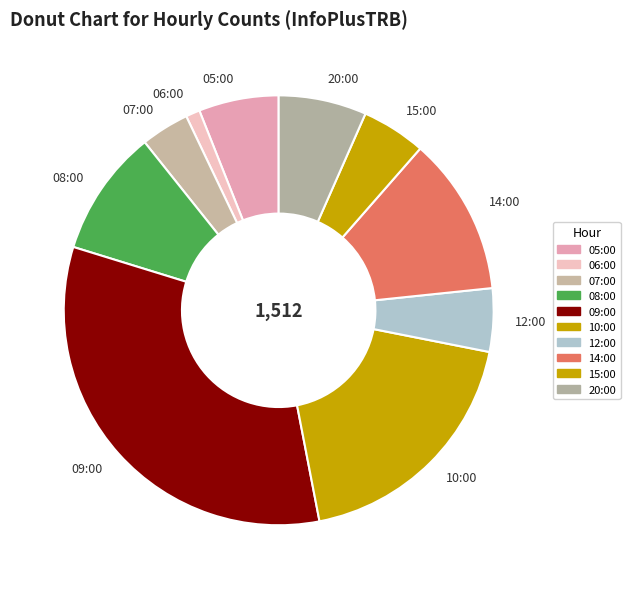

Is the sum of 09:00 and 06:00 greater than half?

No